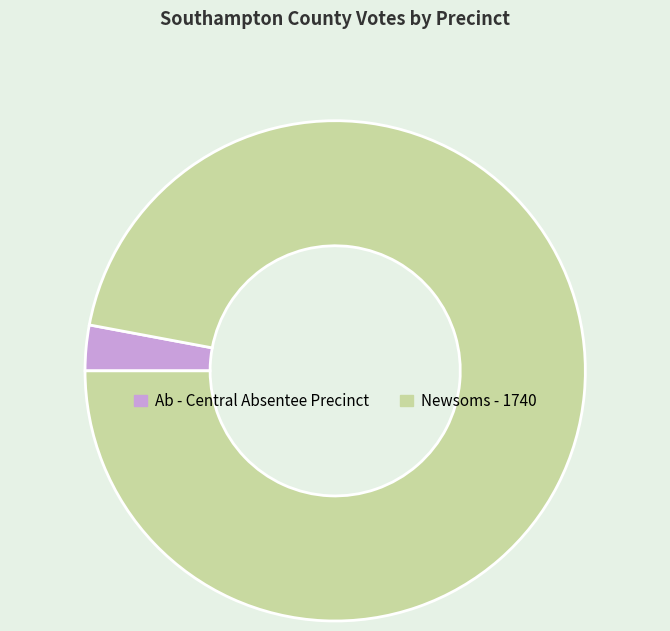

Rank the categories by value from lowest to highest.

Ab - Central Absentee Precinct, Newsoms - 1740